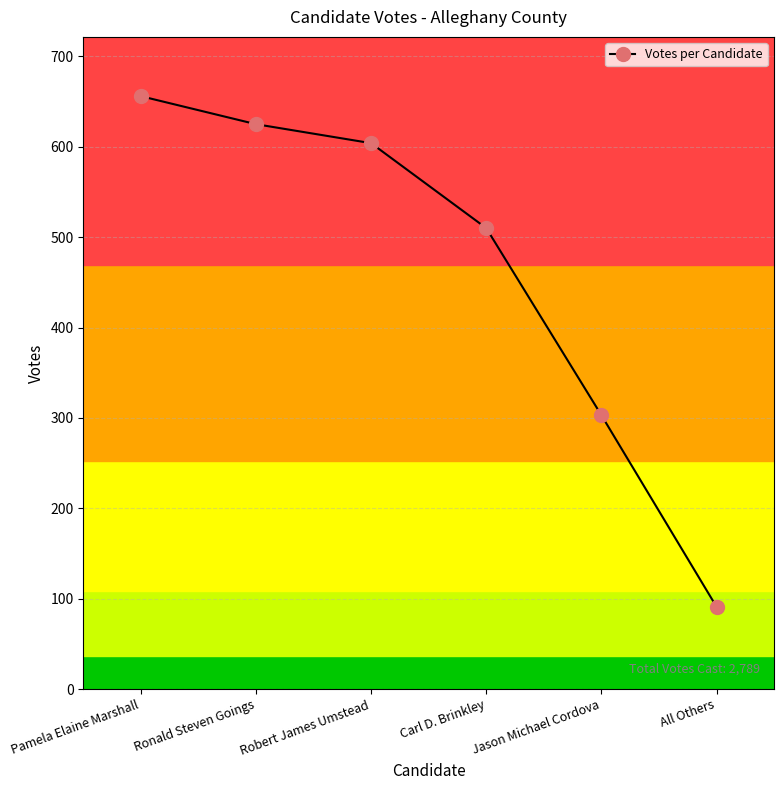

What value does the data have at Robert James Umstead, to the nearest 10?

600